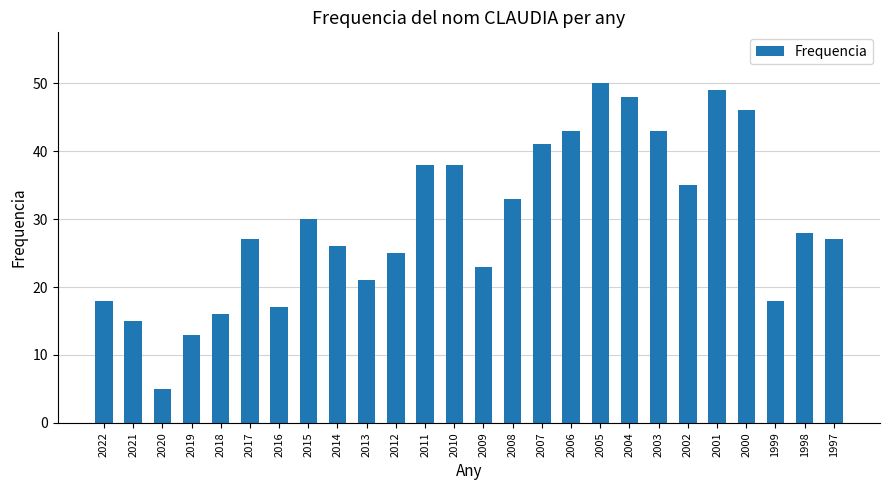

Is it true that the value at 2005 is 83?

False